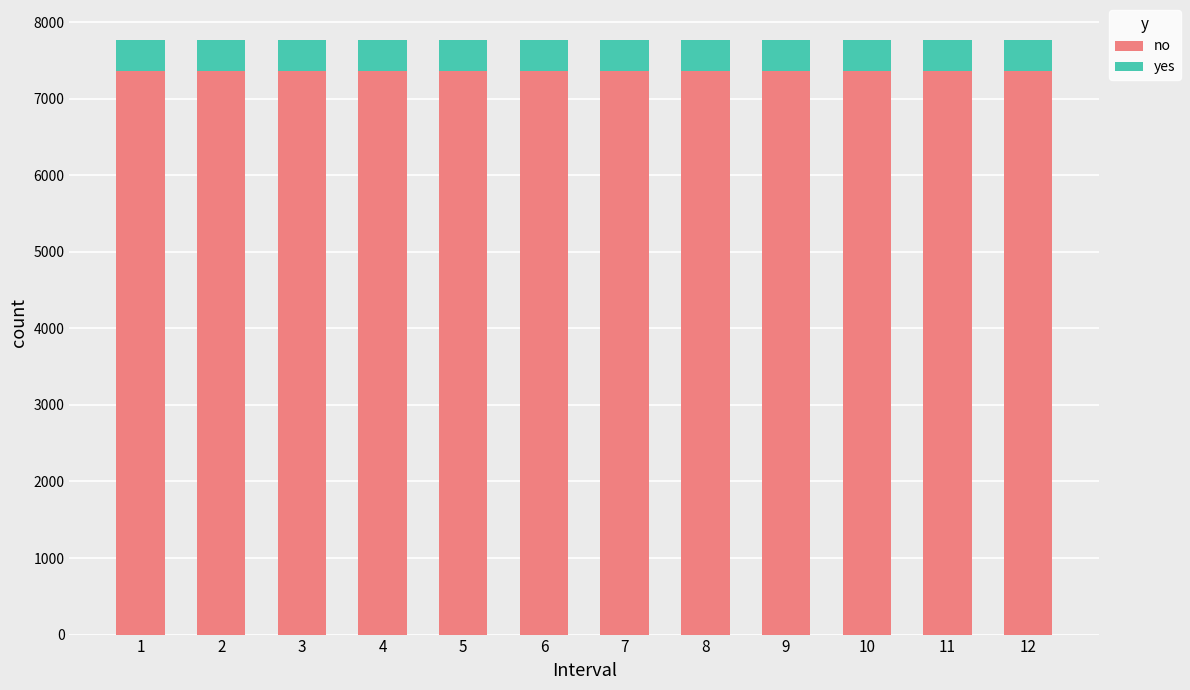

Is it true that no equals 7366.8 at 6?

True